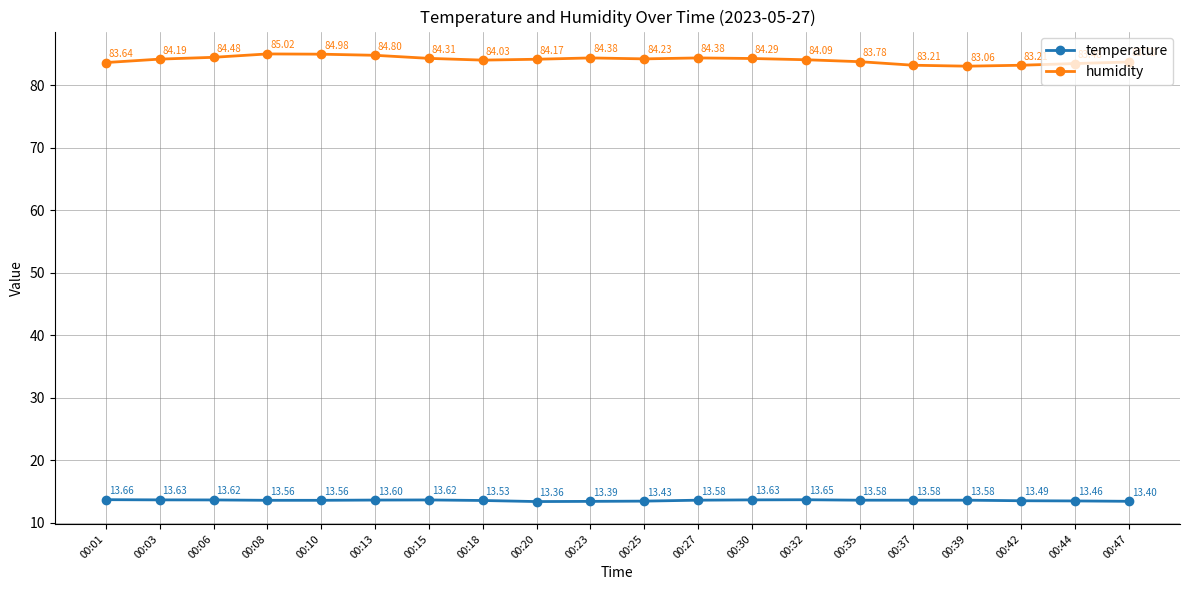

Which series changed the most between 00:39 and 00:44?

humidity